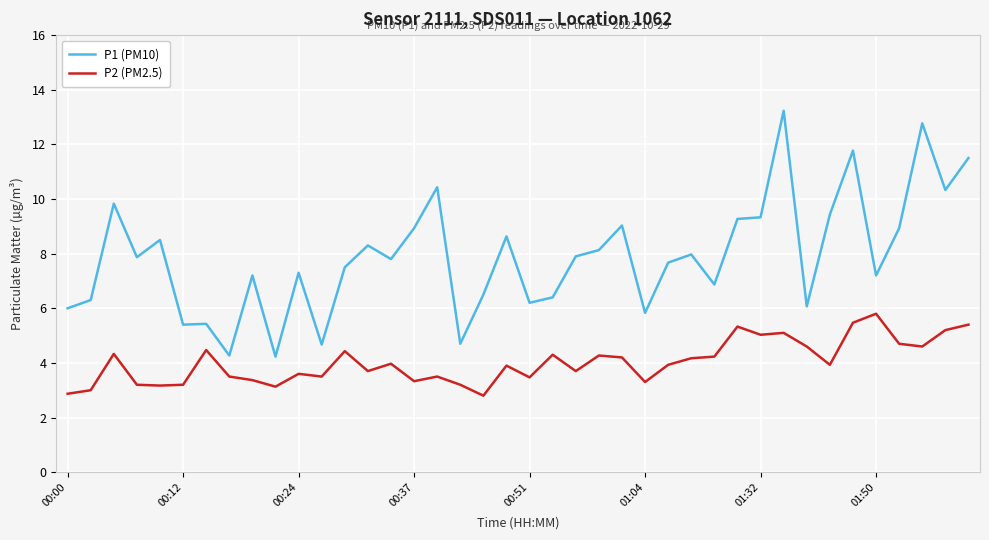

Which series has the largest total across all categories?

P1 (PM10)